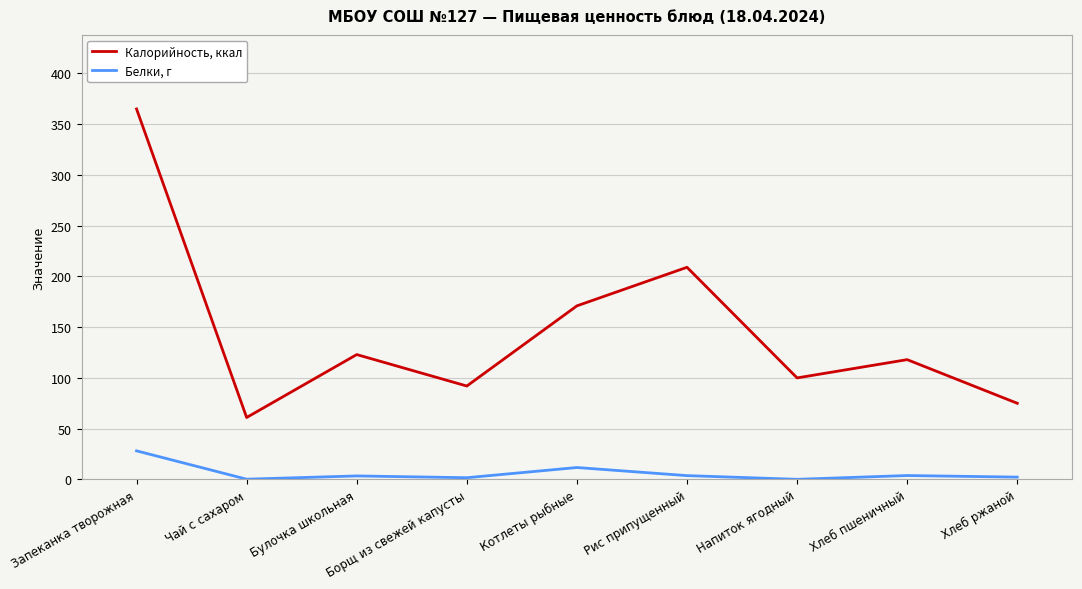

At how many categories does at least one series exceed 133?

3